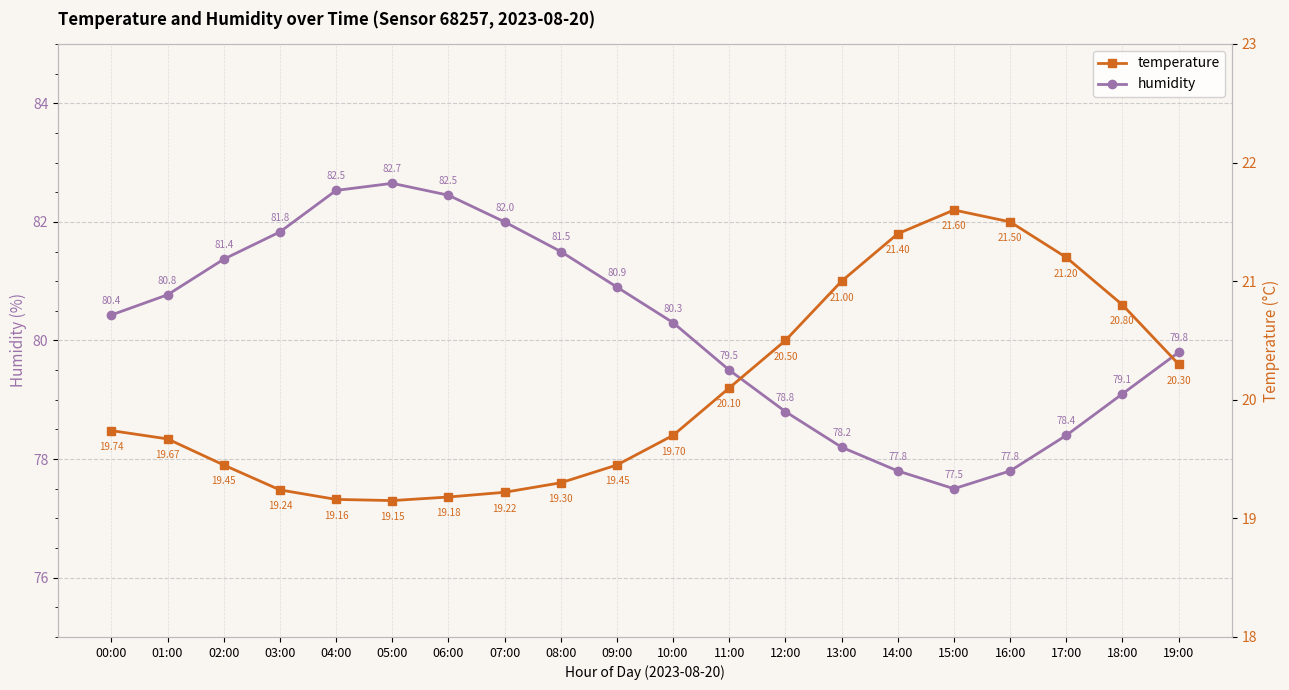

The temperature series shows 33.1 at 03:00. True or false?

False